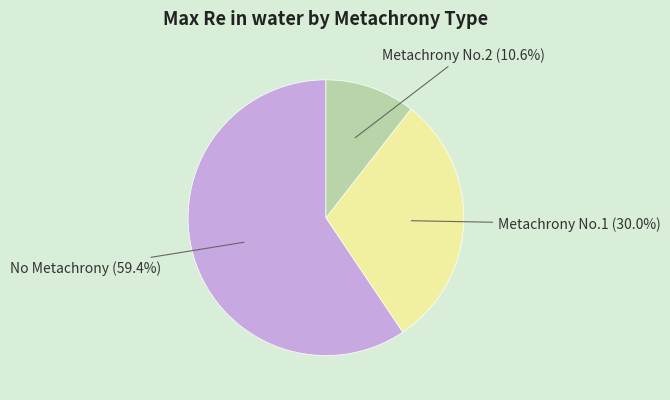

Is it true that No Metachrony is 49% of the pie?

False